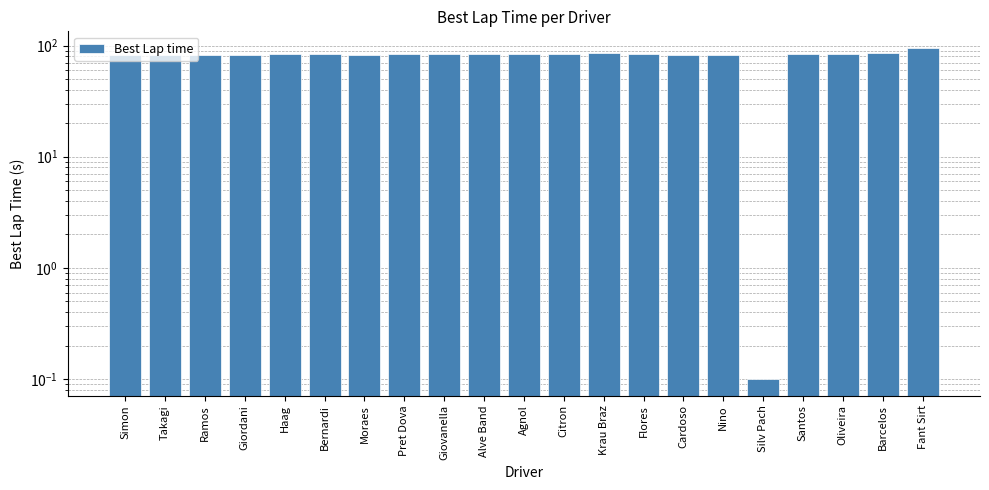

At which label is the value closest to 47?

Takagi